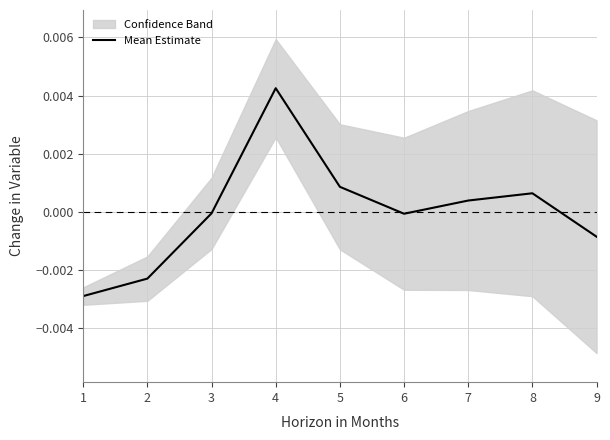

At which category does the data reach its first local valley?

6